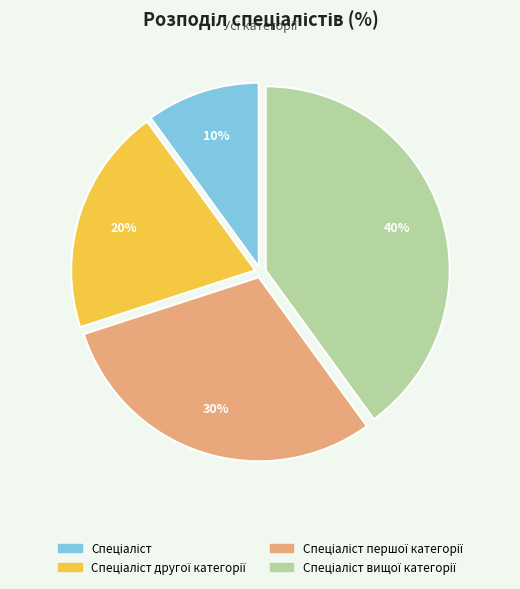

To the nearest percent, what is the difference between the largest and smallest slice percentages?

30%